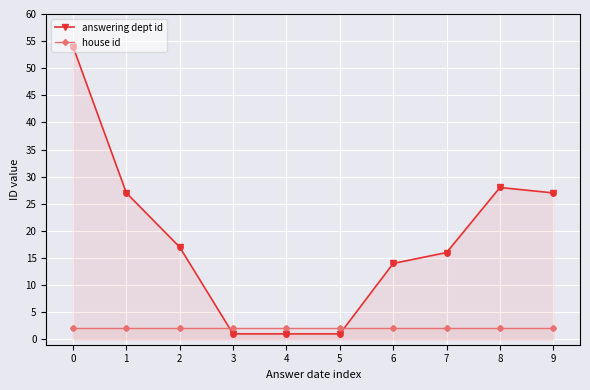

What are all the series names shown in the legend?

answering dept id, house id